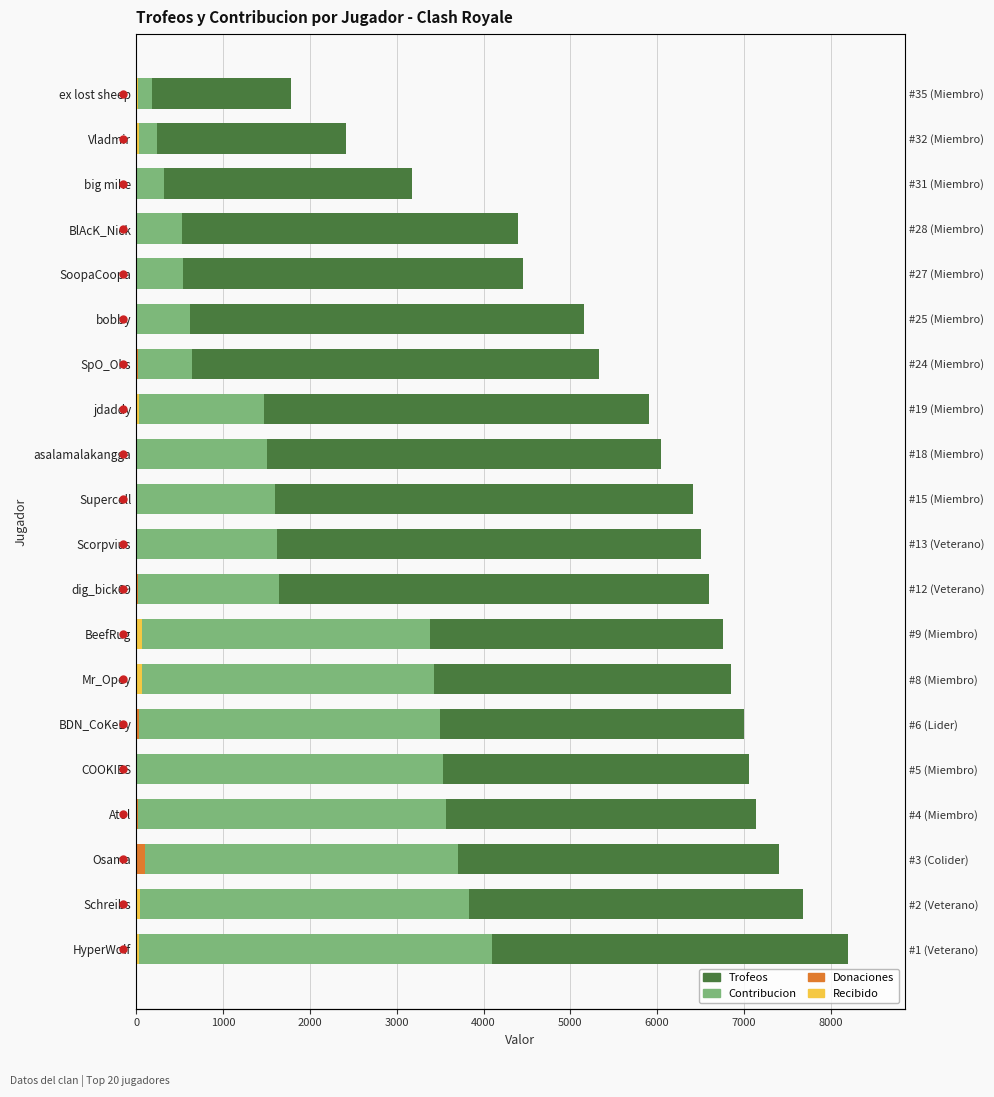

Which series has the largest total across all categories?

Trofeos